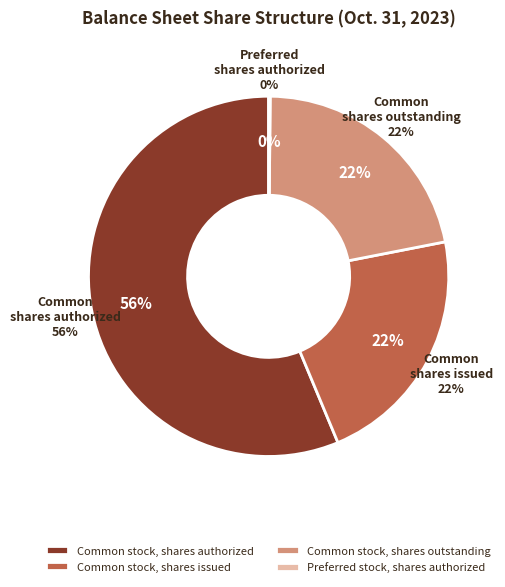

Which has a higher value, Preferred stock, shares authorized or Common stock, shares issued?

Common stock, shares issued